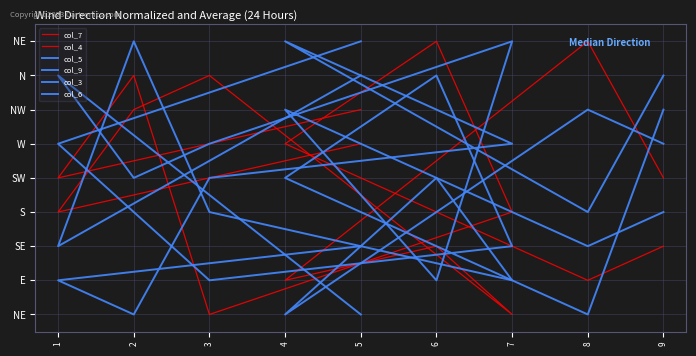

Between 8 and 1, which is larger?

8